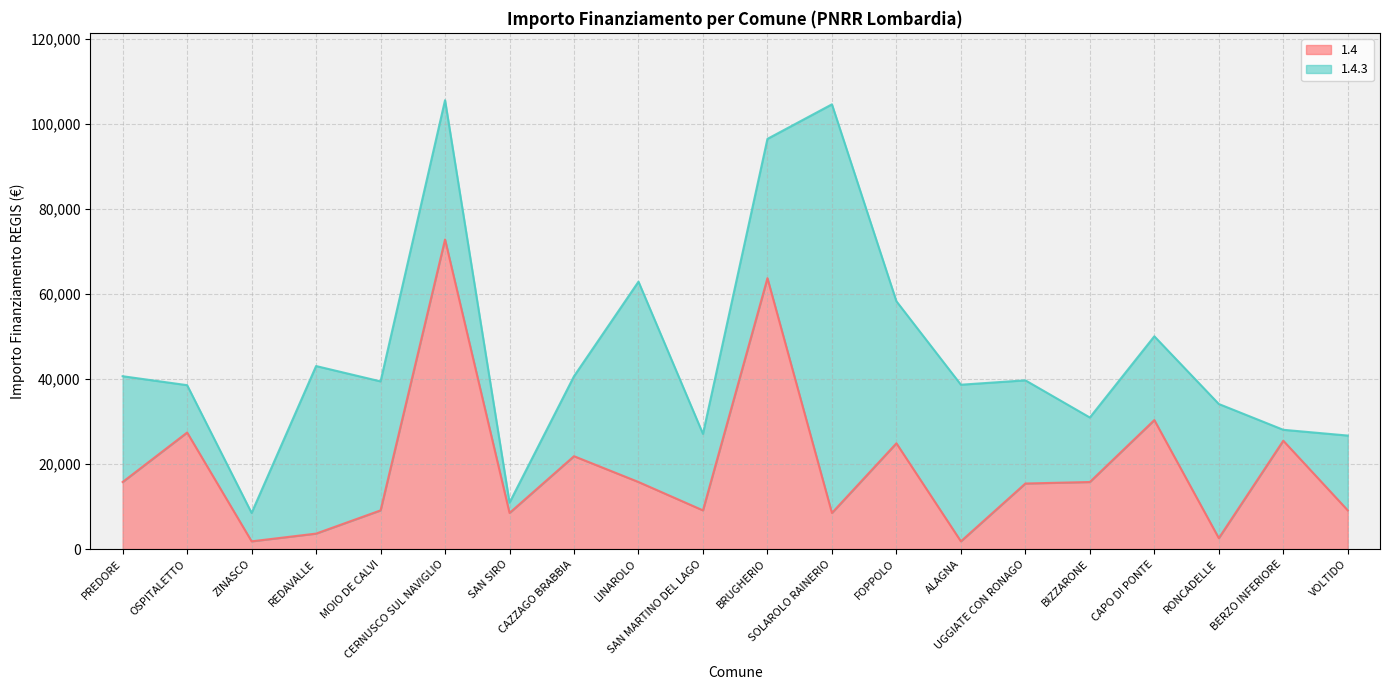

At which category does the chart reach its peak across all series?

CERNUSCO SUL NAVIGLIO